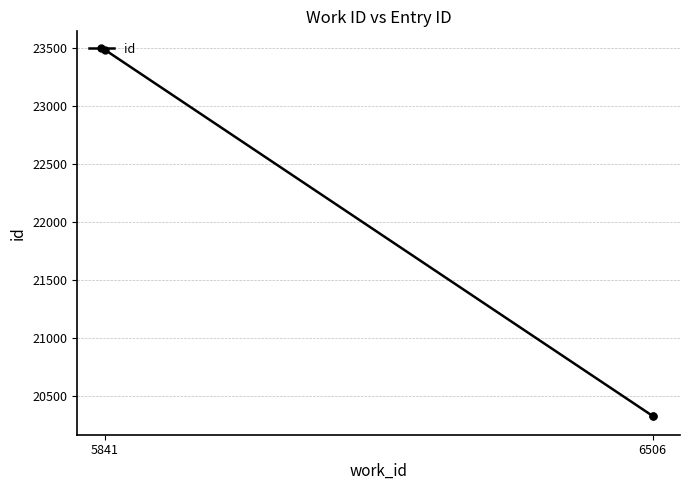

What position from the left is 6506?

2